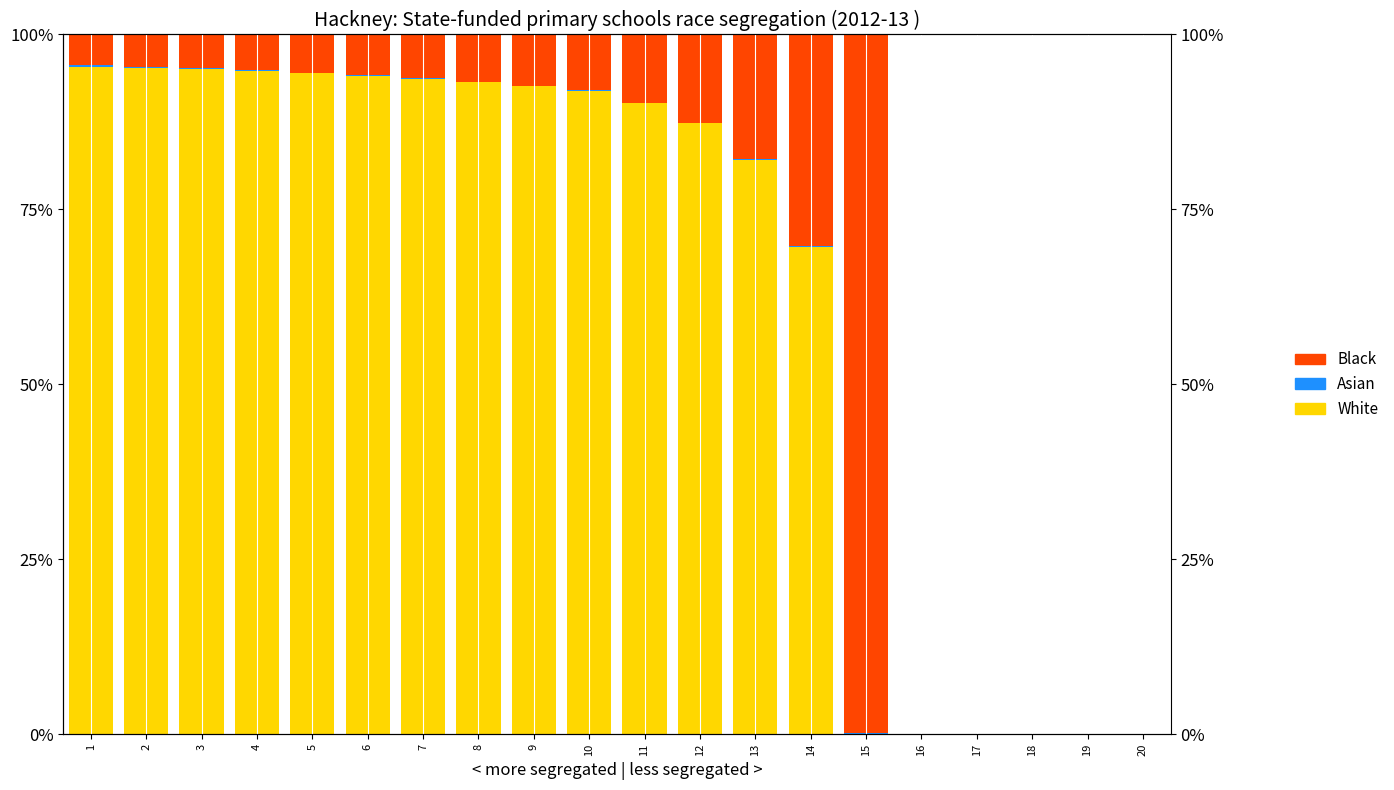

At which label is White closest to 47?

14